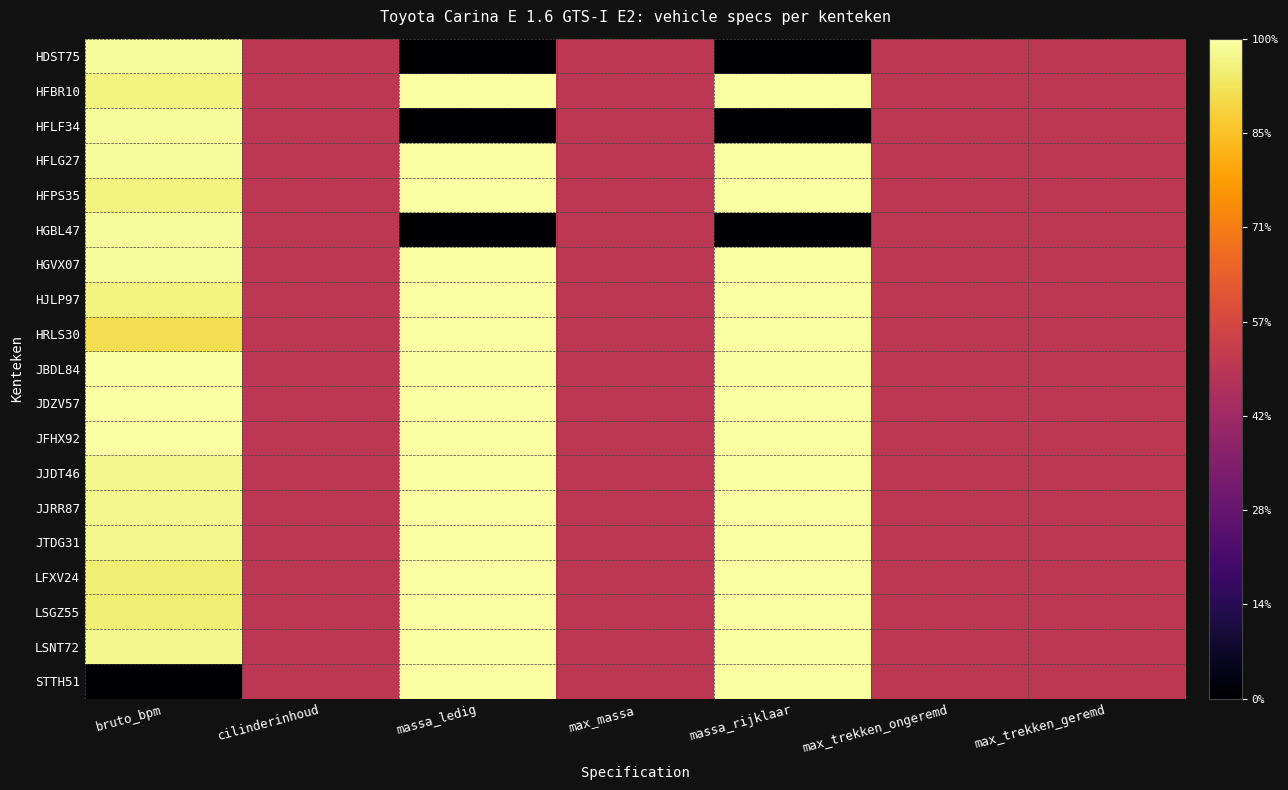

Which series has the largest total across all categories?

JBDL84